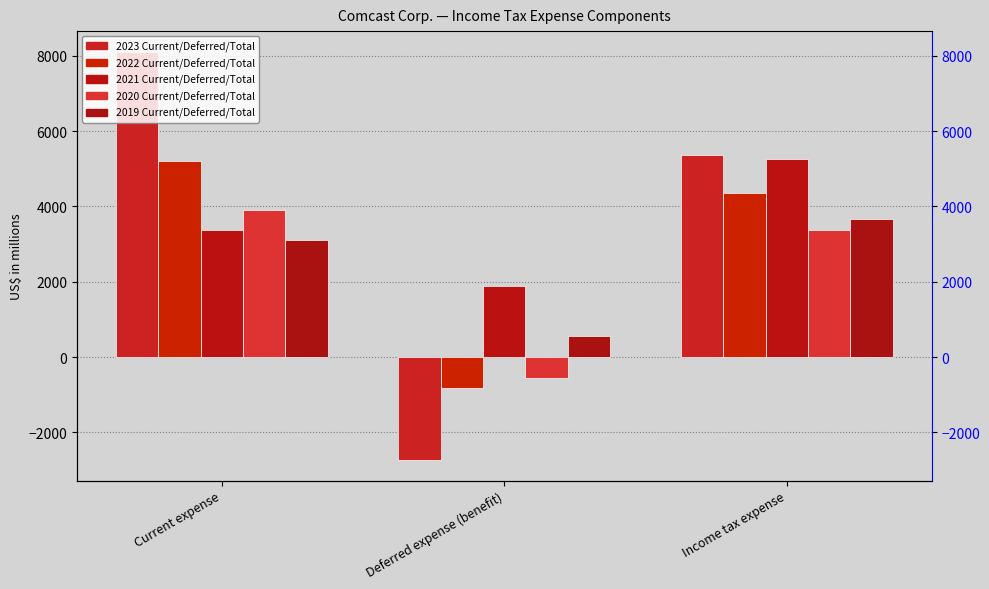

What is the approximate value of 2022 at Income tax expense?

4359